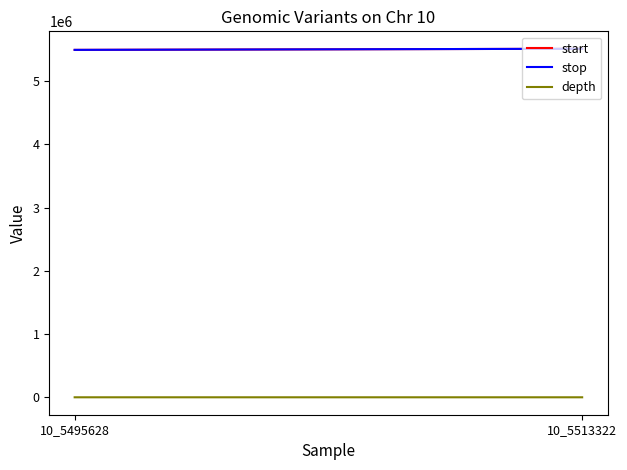

Is the value of start at 10_5495628 greater than the value of stop at 10_5495628?

No